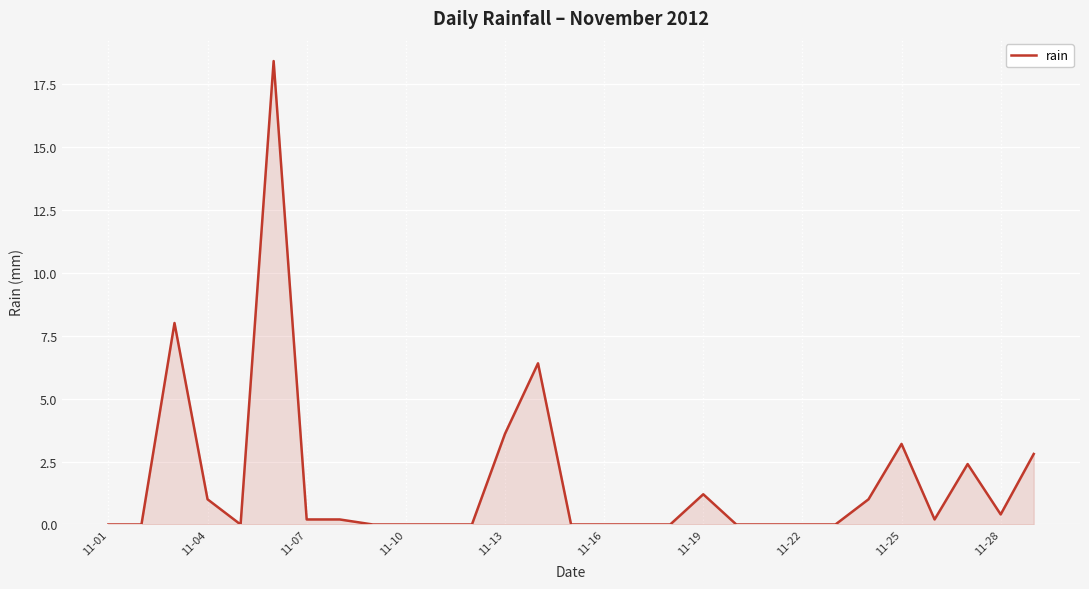

What is the maximum value shown in the chart?

18.4